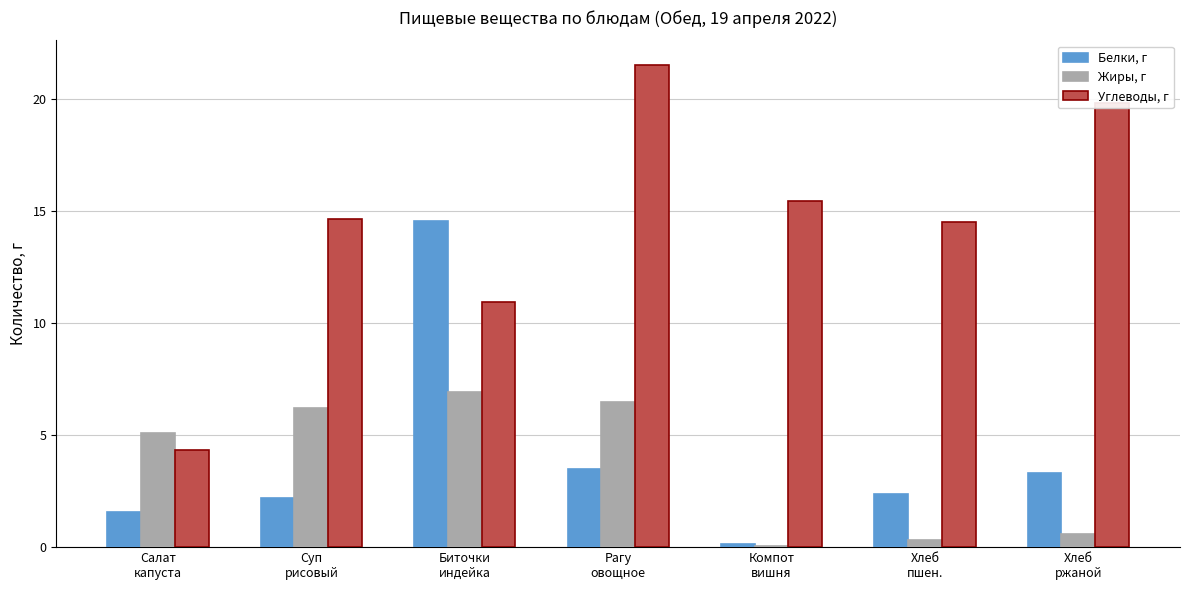

Which series has the largest total across all categories?

Углеводы, г